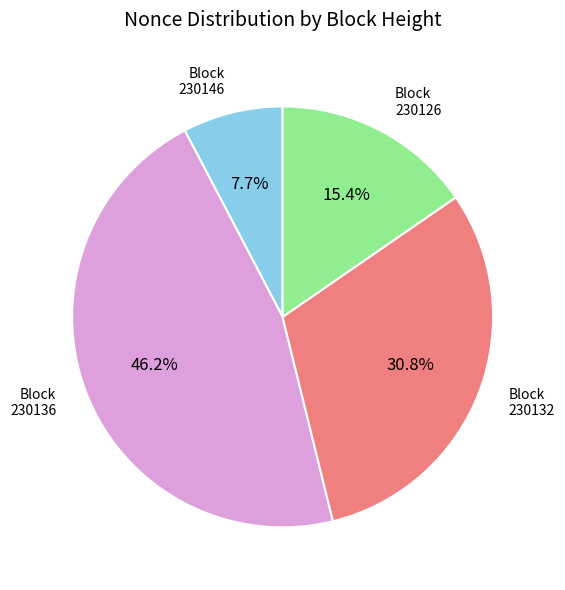

How many segments does this pie chart have?

4